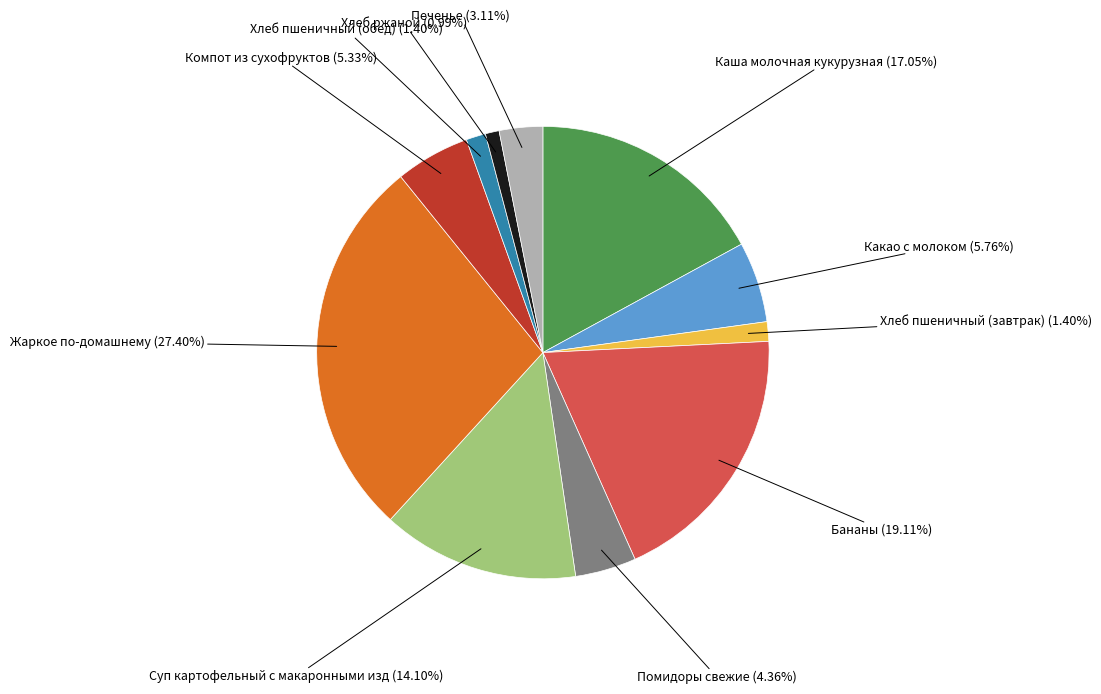

Is there any slice that represents more than half of the pie?

No